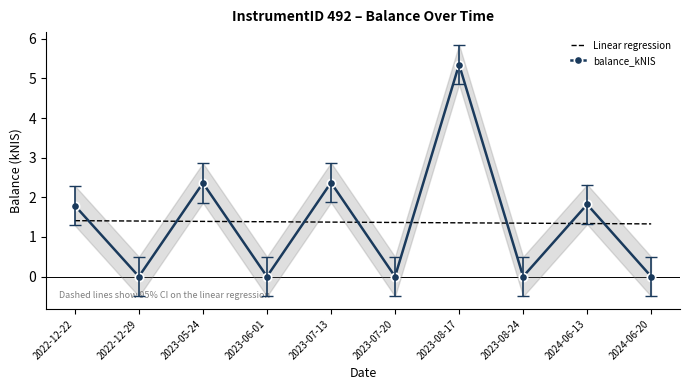

Does the chart have visible grid lines?

No